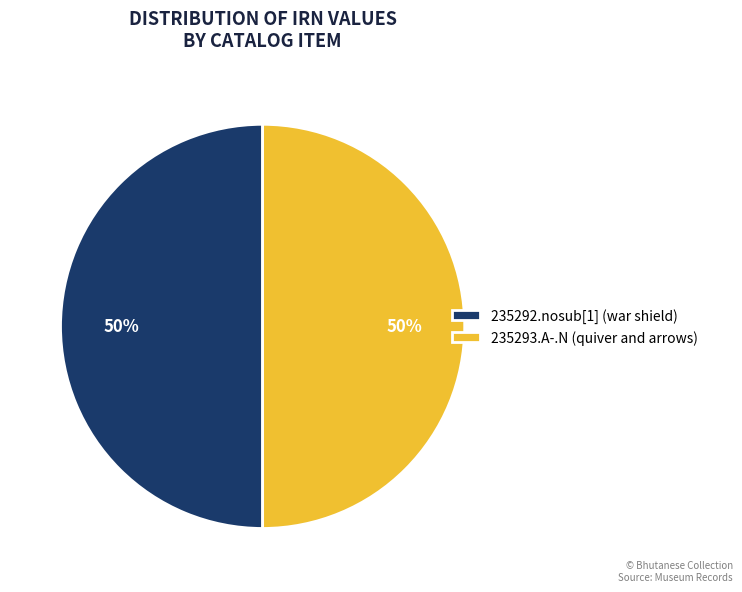

What percentage is the 235292.nosub[1] (war shield) slice, to the nearest percent?

50%